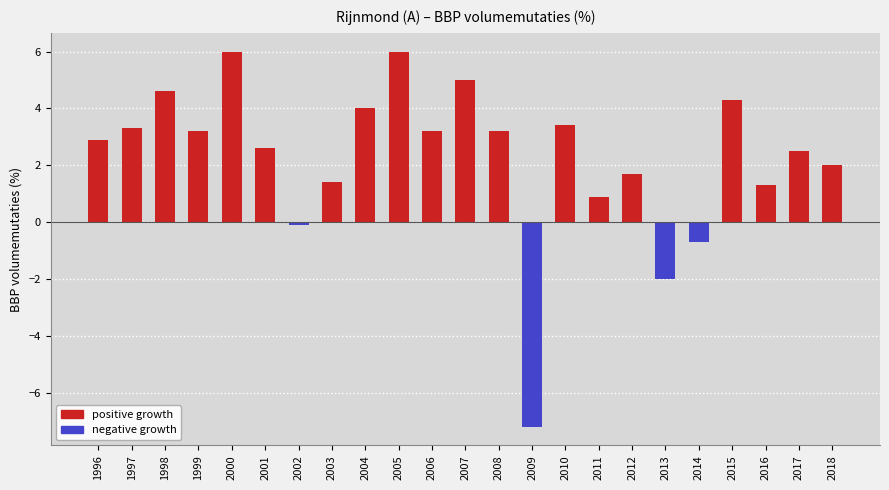

What is the change in value from 1998 to 2017?

-2.1